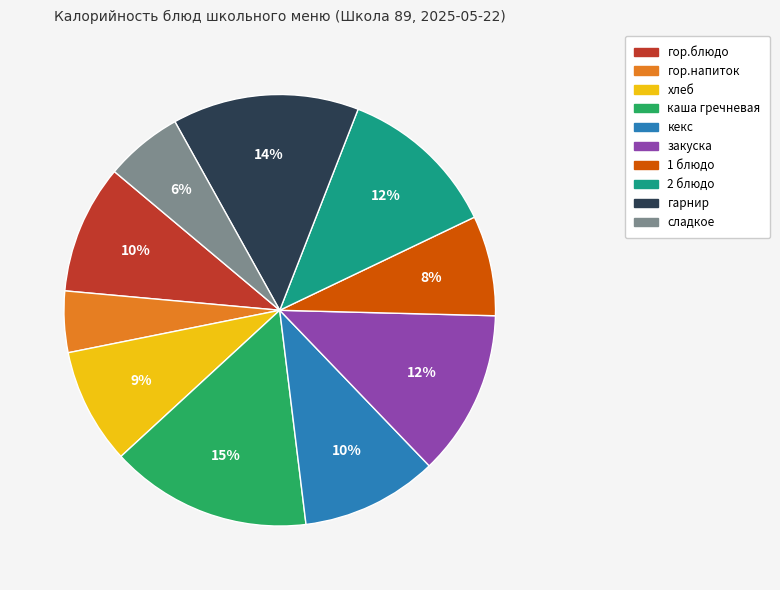

Approximately how many times larger is the value at 2 блюдо compared to закуска?

1.0